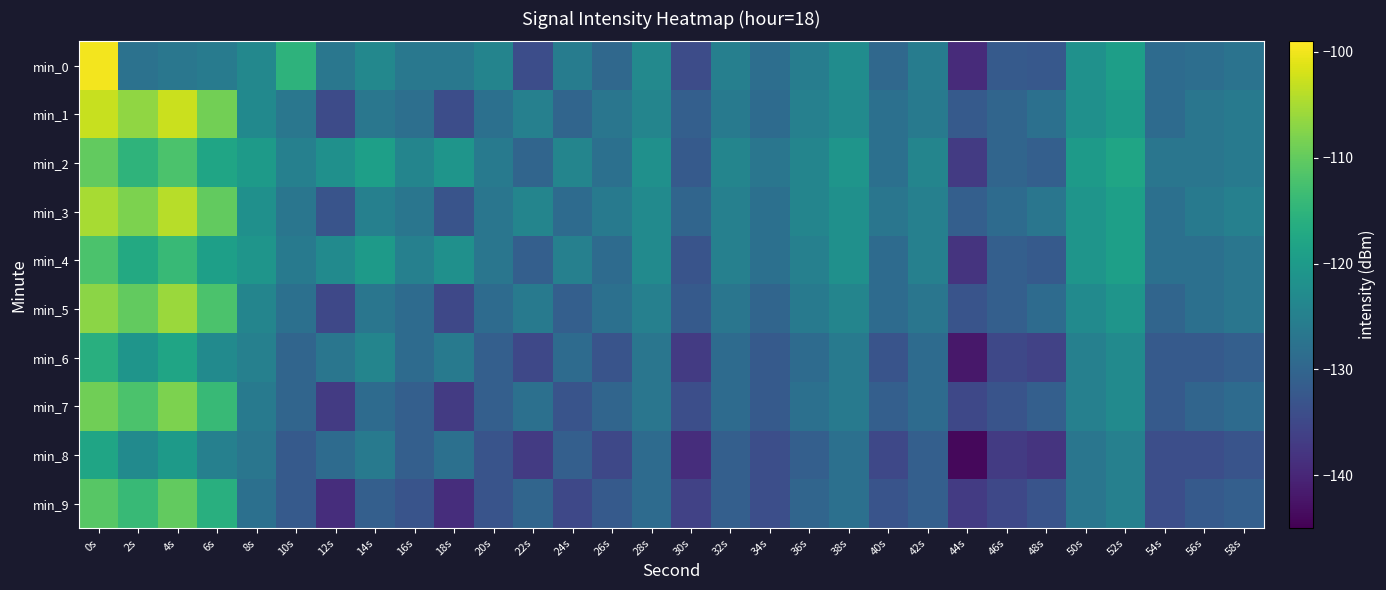

At which category is the sum across all series the highest?

0s